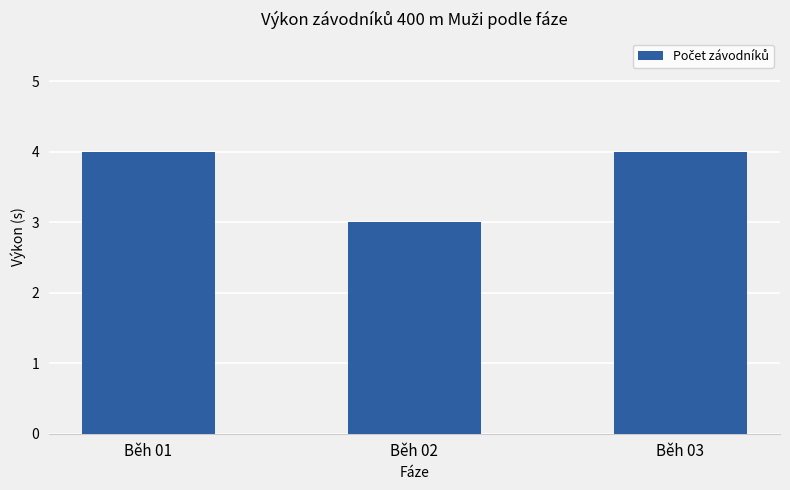

Is it true that the value at Běh 02 is 3?

True